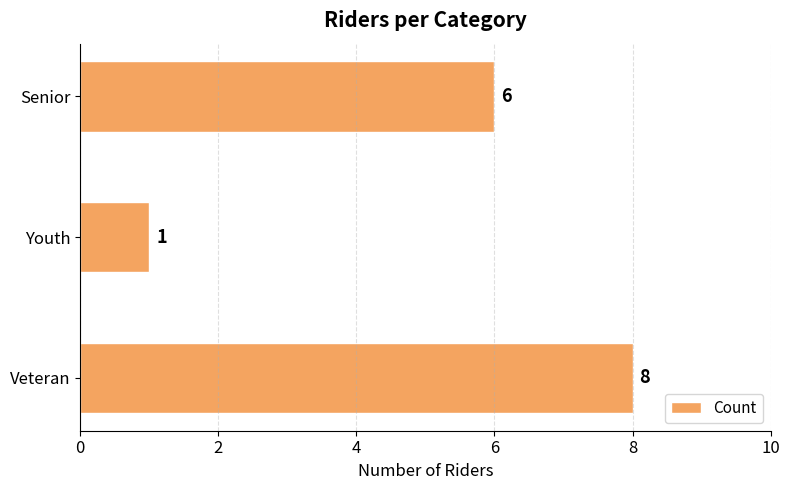

What is the average value?

5